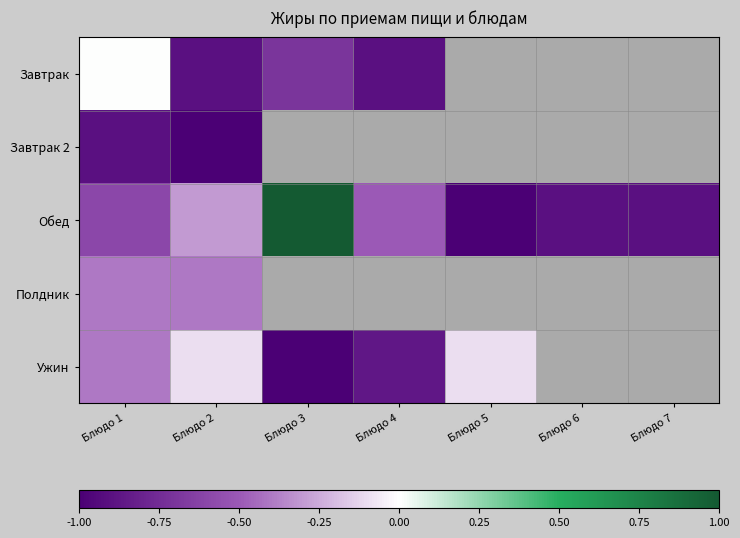

The value of Завтрак at Блюдо 4 is -0.9. True or false?

True